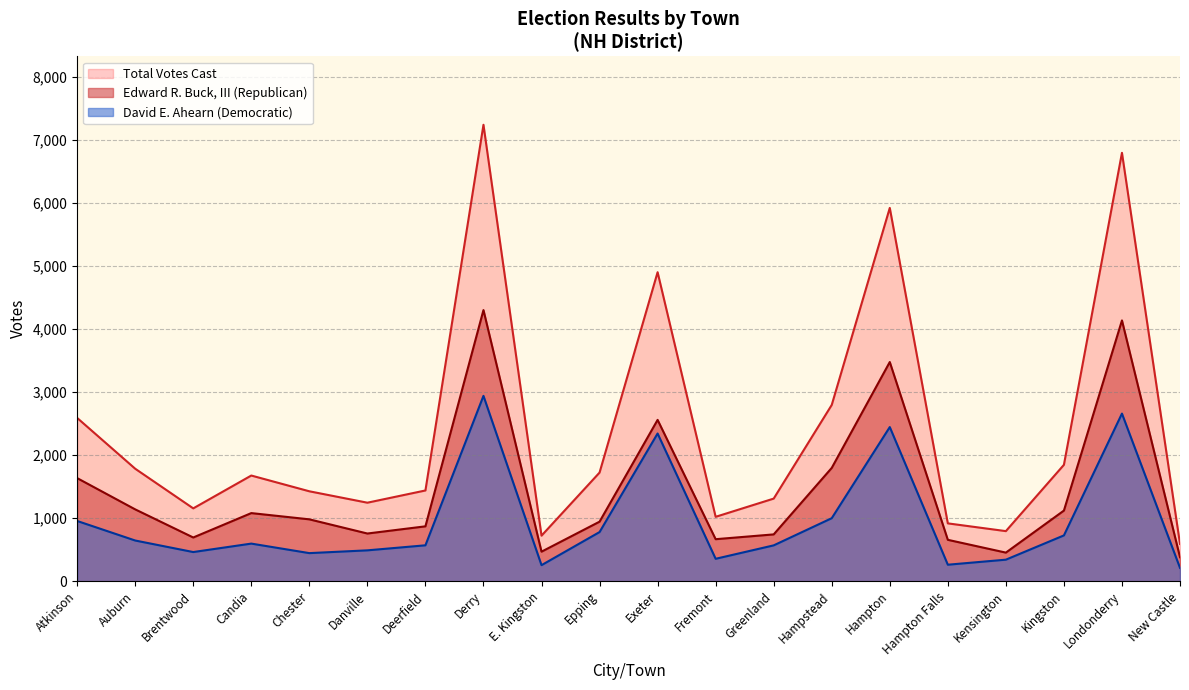

Reading left to right, what are all the values shown in this chart?

Edward R. Buck, III (Republican): 1635	1139	693	1080	981	756	870	4301	468	944	2559	666	742	1797	3477	656	453	1120	4137	380
David E. Ahearn (Democratic): 955	645	462	596	445	489	569	2940	254	779	2343	355	568	999	2445	261	341	726	2659	211
Total Votes Cast: 2590	1784	1155	1676	1426	1245	1439	7241	722	1723	4902	1021	1310	2796	5922	917	794	1846	6796	591